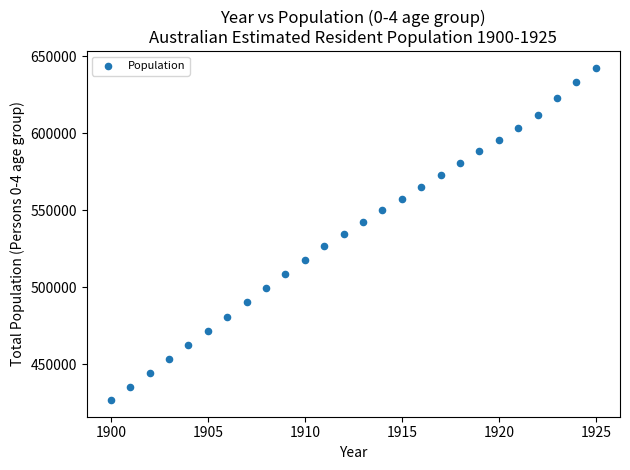

What is the range of X values (max minus min)?

25.0